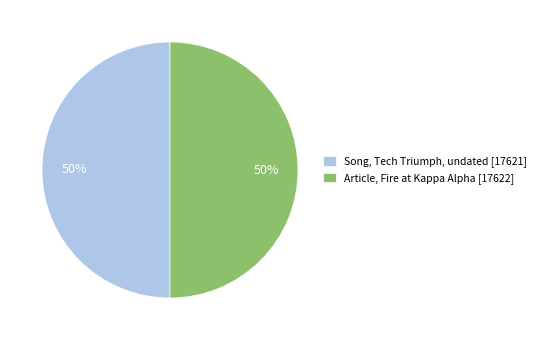

To the nearest percent, what is the combined percentage of Article, Fire at Kappa Alpha [17622] and Song, Tech Triumph, undated [17621]?

100%